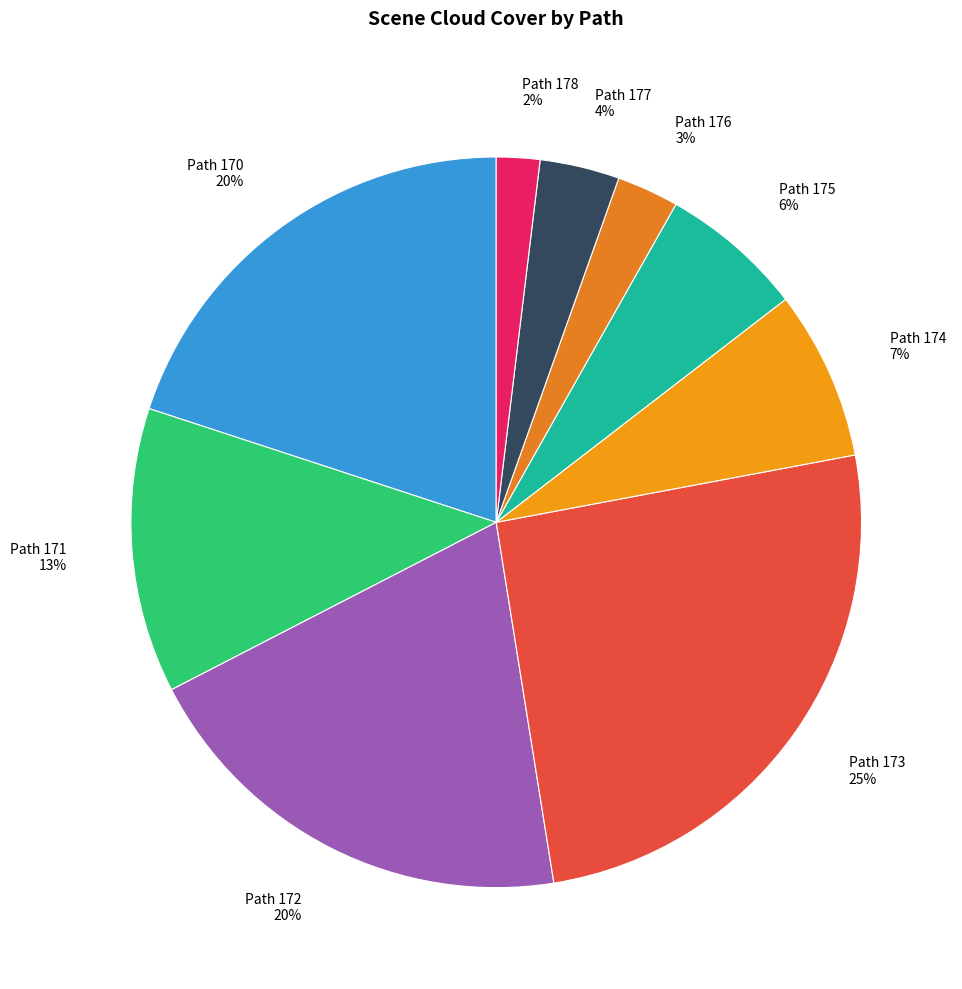

To the nearest percent, what is the difference between the Path 173 25% and Path 175 6% slice percentages?

19%